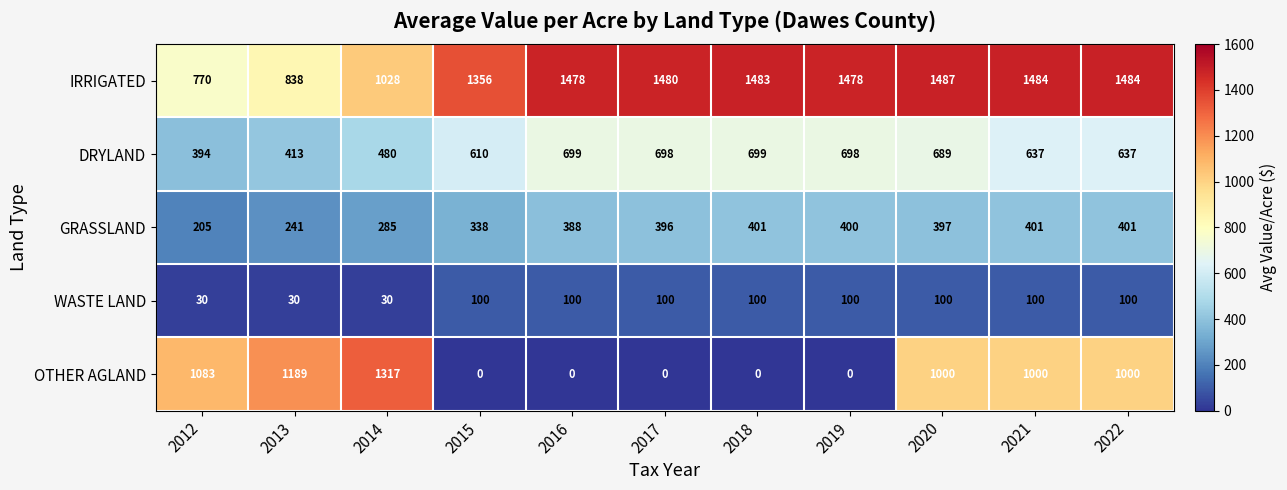

Which series has the largest range (max minus min)?

OTHER AGLAND